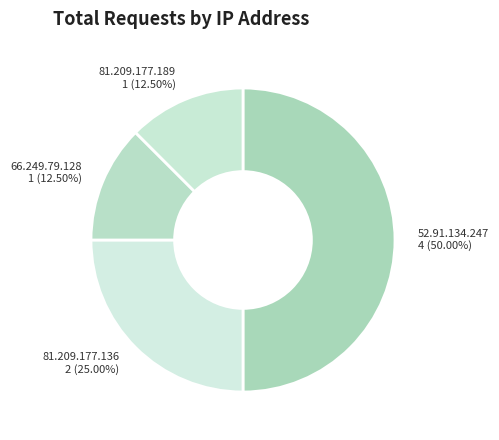

Between 81.209.177.189 and 81.209.177.136, which is larger?

81.209.177.136